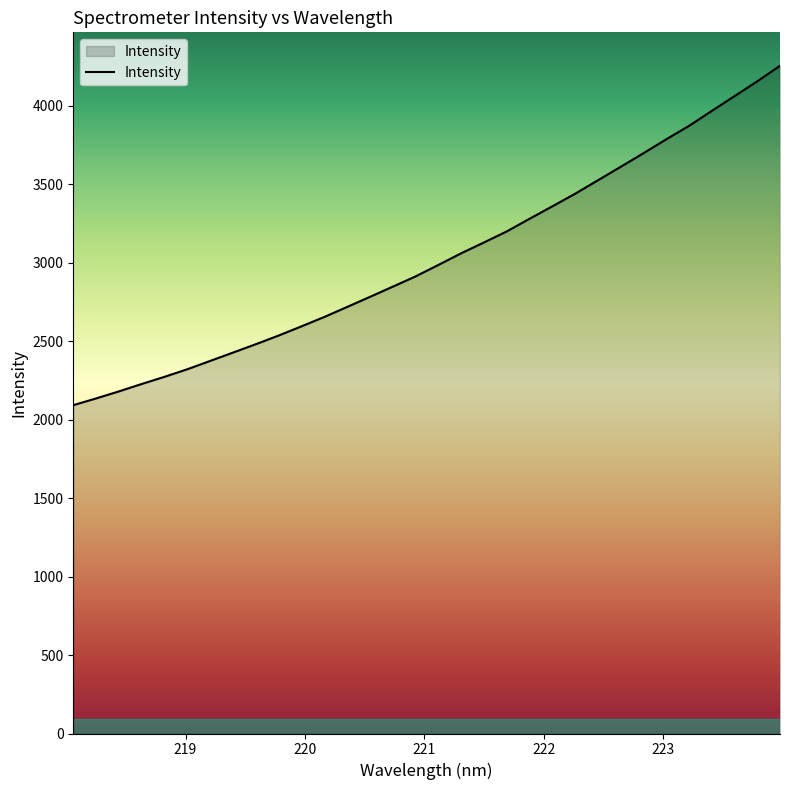

Does the chart have visible grid lines?

No